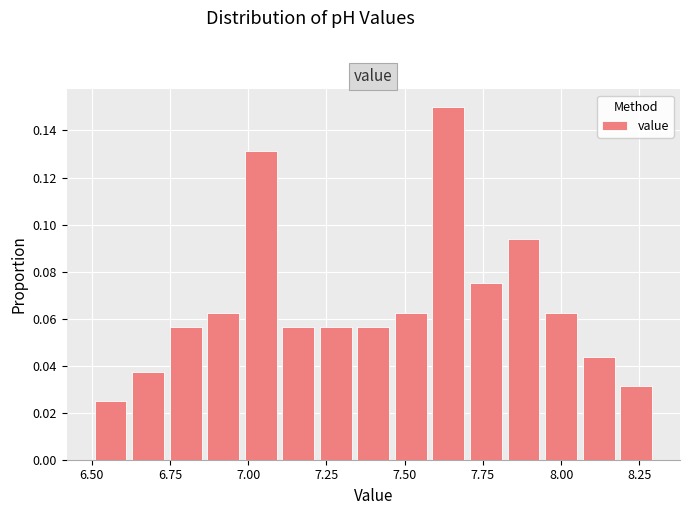

Around what value on the x-axis is the tallest bar? Give the approximate position of its centre, as read against the axis.

7.65